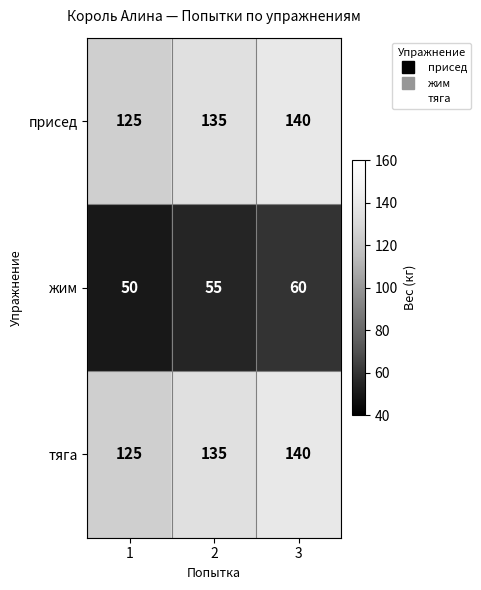

At how many categories does at least one series exceed 130?

2